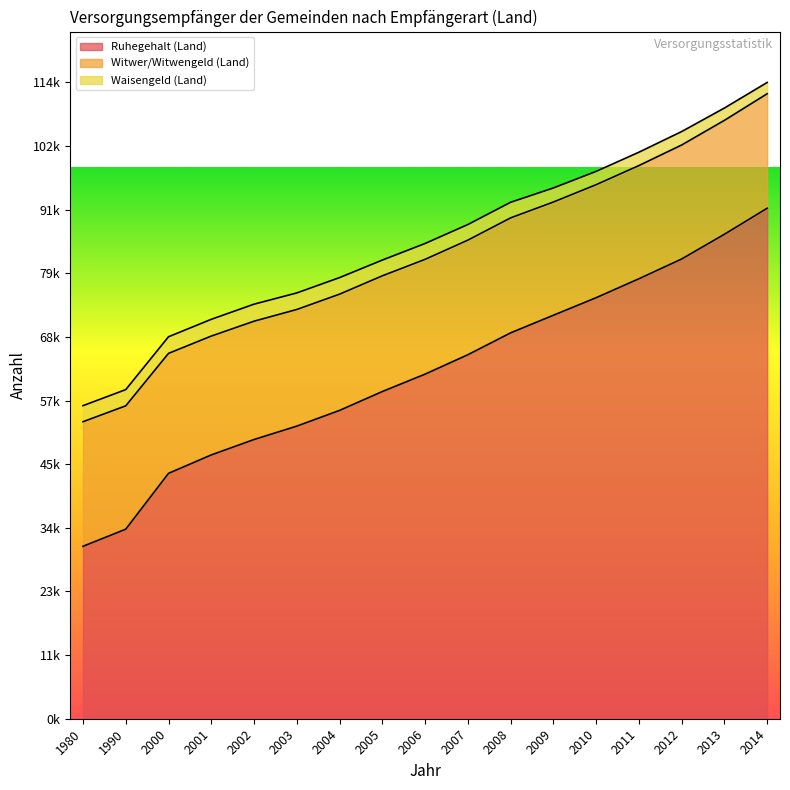

The Ruhegehalt (Land) series shows 71985 at 2009. True or false?

True